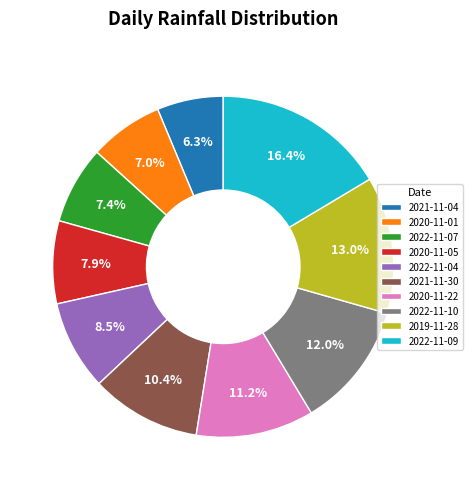

Is there any slice that represents more than half of the pie?

No